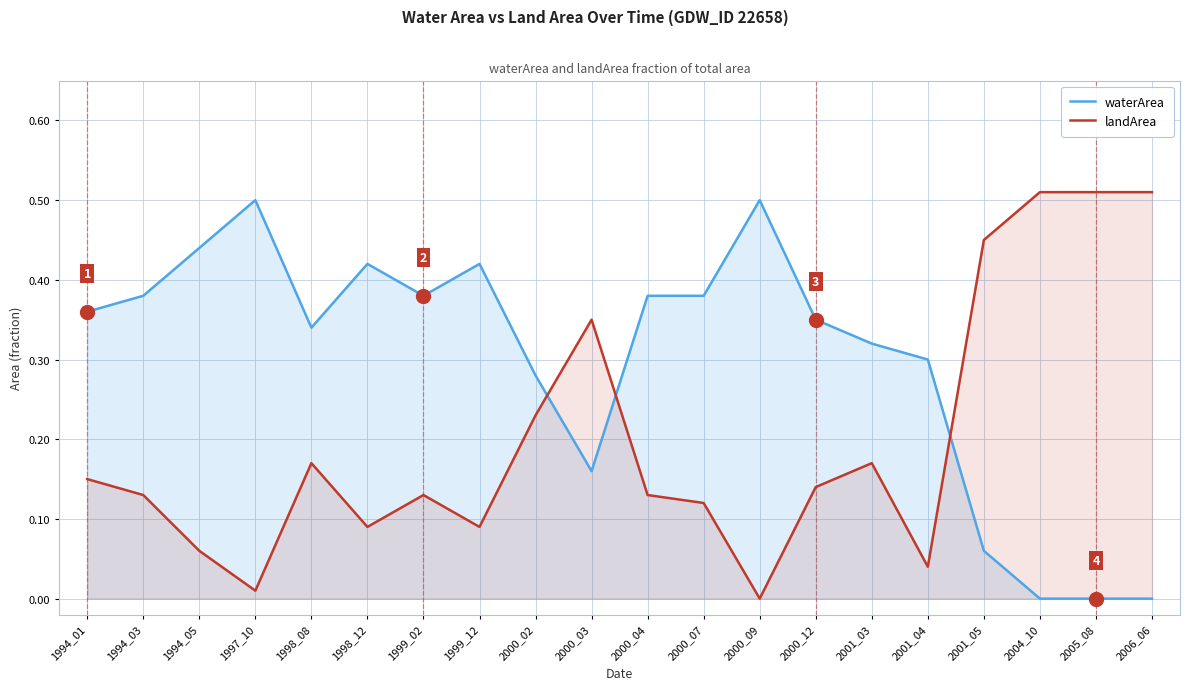

The value of landArea at 2001_05 is 0.5. True or false?

True